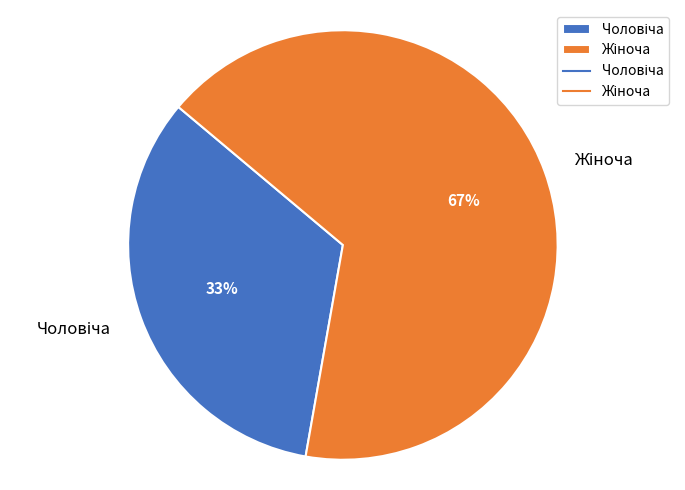

To the nearest percent, what is the average slice percentage?

50%